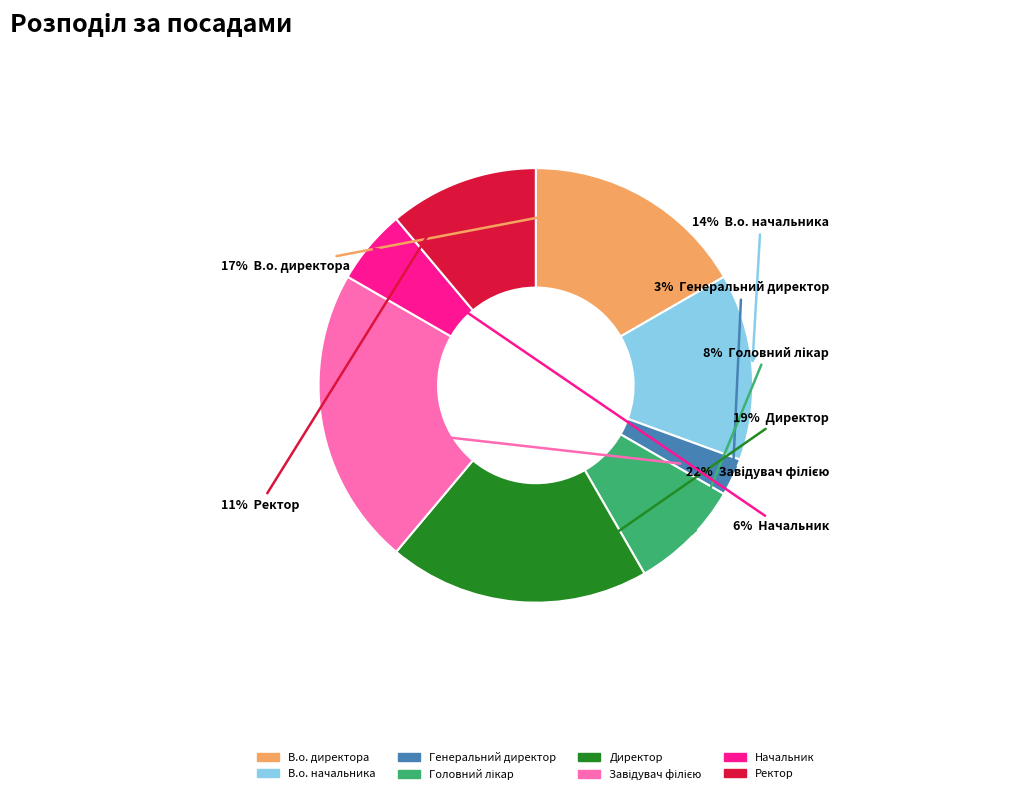

To the nearest percent, what portion does В.о. директора represent?

17%